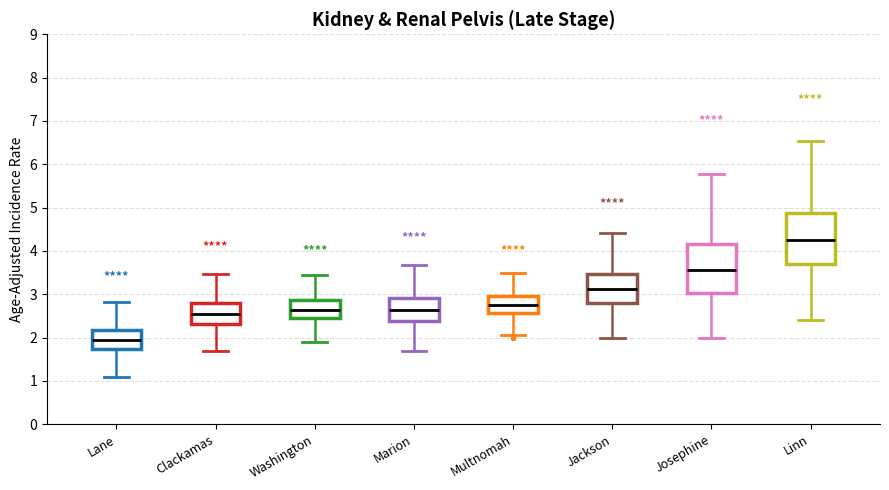

Reading left to right, transcribe this box plot: for each box, give where its median line is, the range the box spans, and where its two whiskers end, as read against the y-axis. The values are not printed on the chart, so give them approximately, as read against the axis.

Lane: median 1.9, box 1.7 to 2.2, whiskers 1.1 to 2.8
Clackamas: median 2.5, box 2.3 to 2.8, whiskers 1.7 to 3.5
Washington: median 2.6, box 2.5 to 2.9, whiskers 1.9 to 3.4
Marion: median 2.6, box 2.4 to 2.9, whiskers 1.7 to 3.7
Multnomah: median 2.8, box 2.6 to 3.0, whiskers 2.1 to 3.5
Jackson: median 3.1, box 2.8 to 3.5, whiskers 2.0 to 4.4
Josephine: median 3.6, box 3.0 to 4.2, whiskers 2.0 to 5.8
Linn: median 4.3, box 3.7 to 4.9, whiskers 2.4 to 6.5